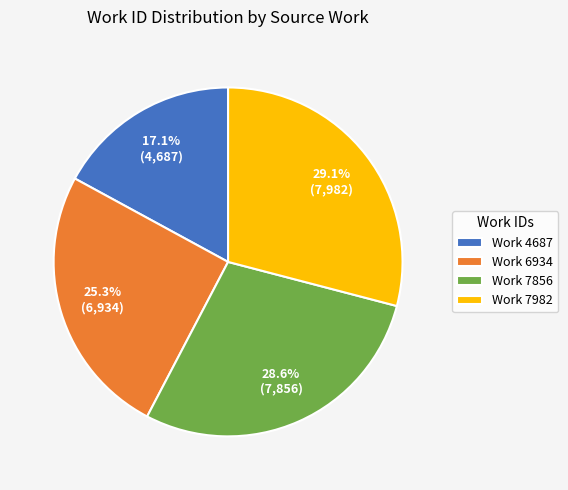

To the nearest percent, what is the difference between the largest and smallest slice percentages?

12%